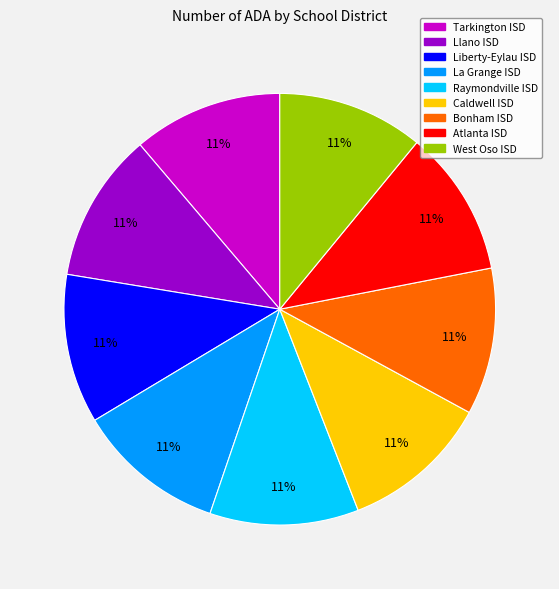

How many segments does this pie chart have?

9